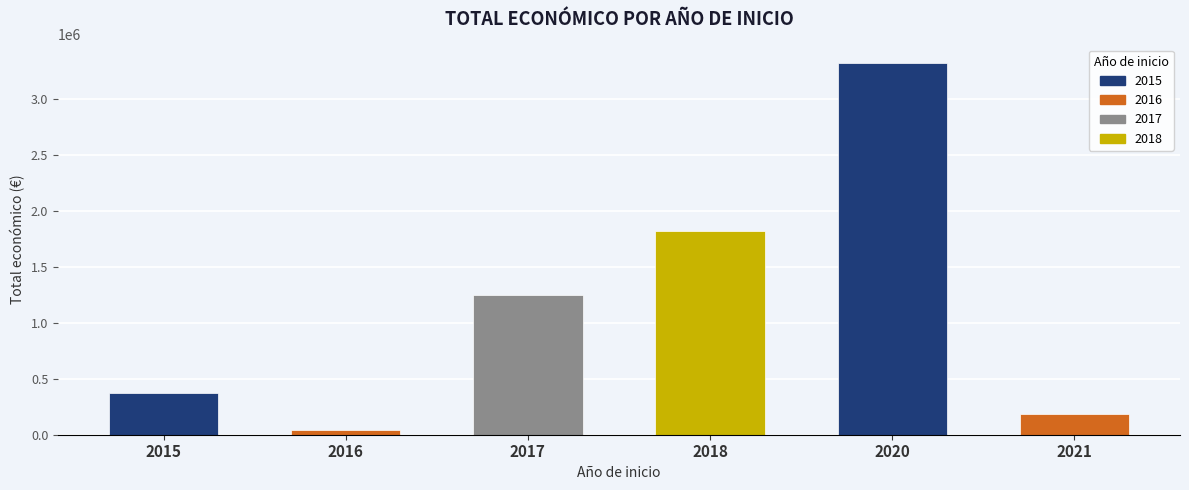

The chart shows a value of 1139703 at 2018. True or false?

False